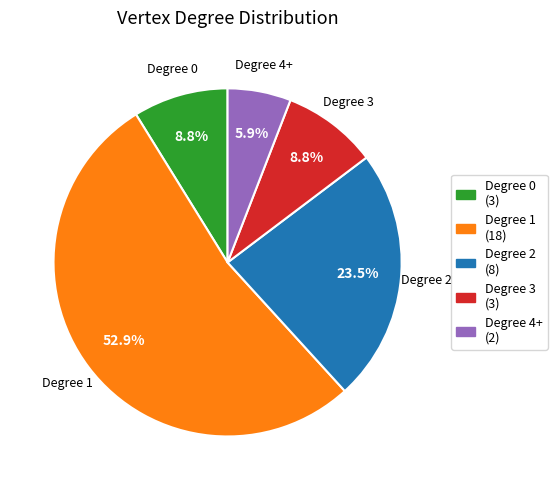

Does any single category account for the majority?

Yes